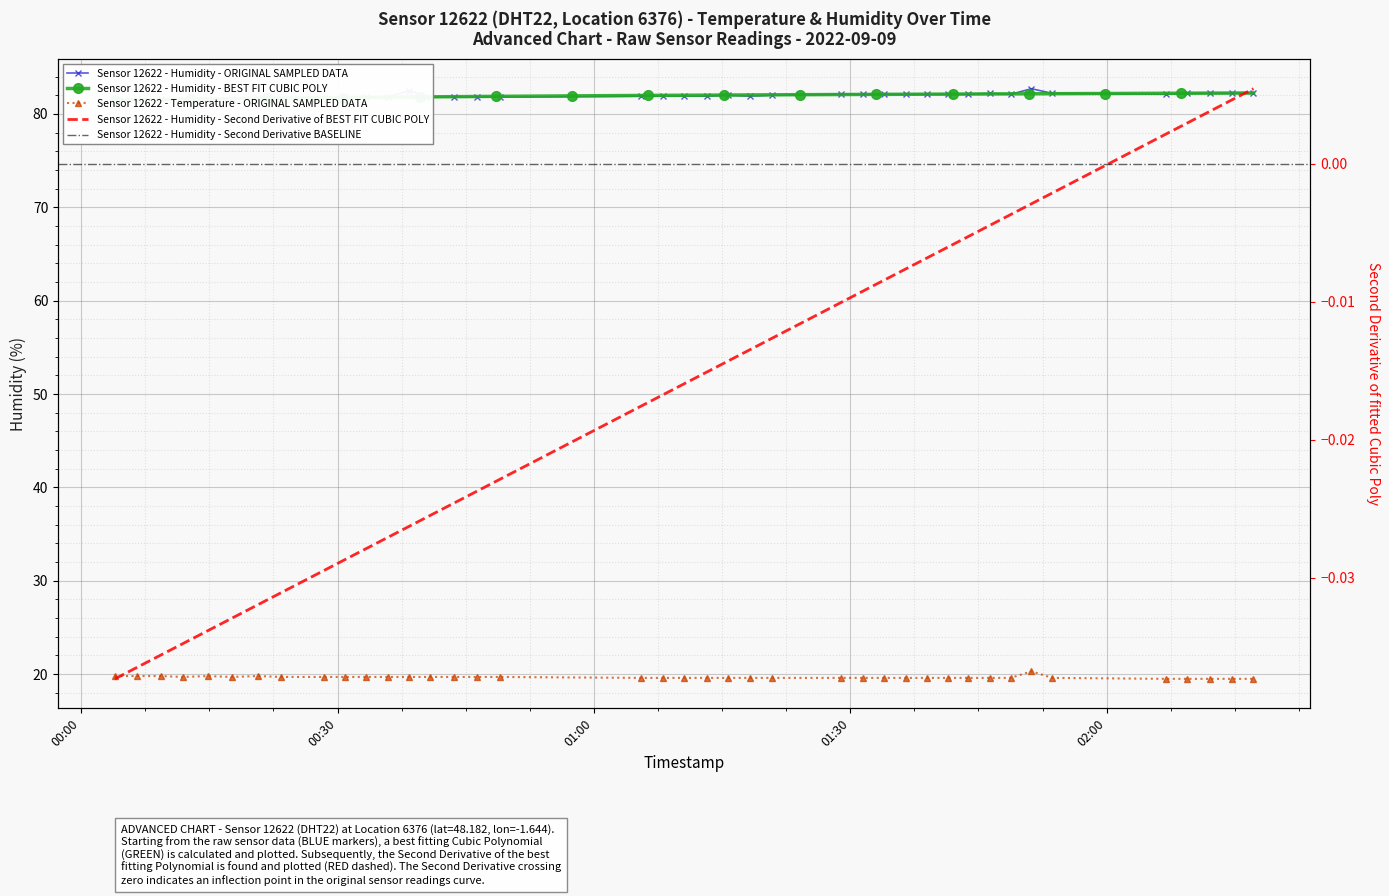

Rank the categories by humidity value from highest to lowest.

2022-09-09T01:51:12, 2022-09-09T00:38:22, 2022-09-09T01:46:18, 2022-09-09T01:53:39, 2022-09-09T02:09:26, 2022-09-09T02:12:08, 2022-09-09T02:14:41, 2022-09-09T02:17:11, 2022-09-09T01:28:54, 2022-09-09T01:31:30, 2022-09-09T01:33:57, 2022-09-09T01:36:31, 2022-09-09T01:38:59, 2022-09-09T01:41:24, 2022-09-09T01:43:50, 2022-09-09T01:48:46, 2022-09-09T02:06:56, 2022-09-09T01:15:44, 2022-09-09T01:20:48, 2022-09-09T01:05:34, 2022-09-09T01:08:03, 2022-09-09T01:10:36, 2022-09-09T01:13:14, 2022-09-09T01:18:14, 2022-09-09T00:30:53, 2022-09-09T00:33:22, 2022-09-09T00:35:51, 2022-09-09T00:40:52, 2022-09-09T00:43:36, 2022-09-09T00:46:21, 2022-09-09T00:49:00, 2022-09-09T00:20:39, 2022-09-09T00:28:26, 2022-09-09T00:06:30, 2022-09-09T00:09:19, 2022-09-09T00:14:50, 2022-09-09T00:17:36, 2022-09-09T00:23:24, 2022-09-09T00:11:53, 2022-09-09T00:03:57